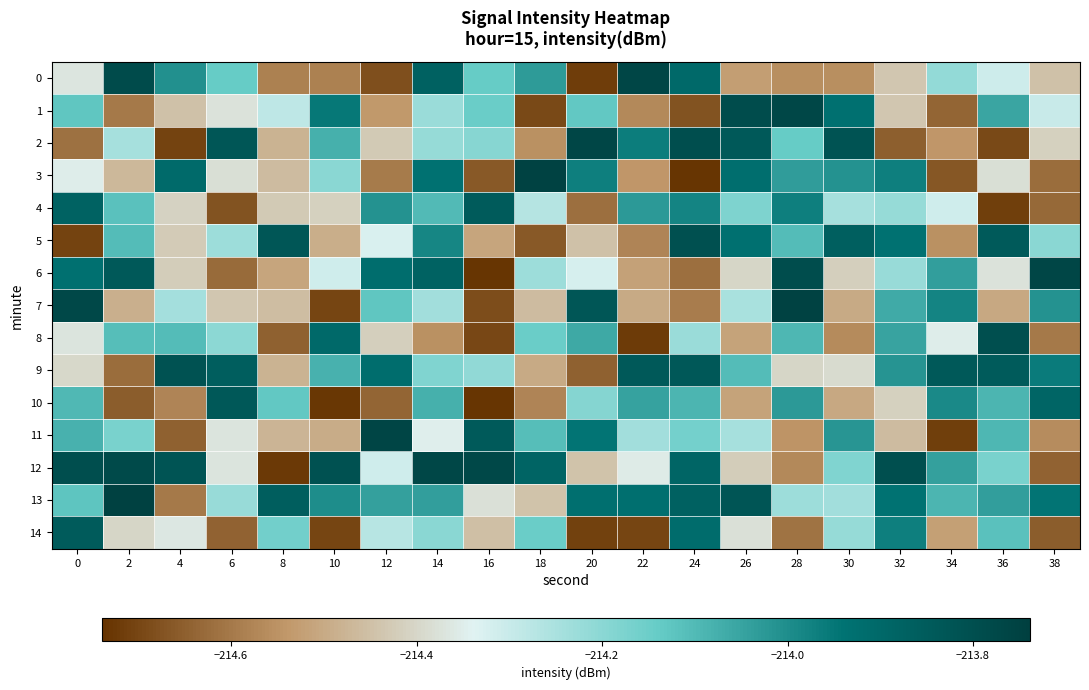

At which category is the sum across all series the highest?

14